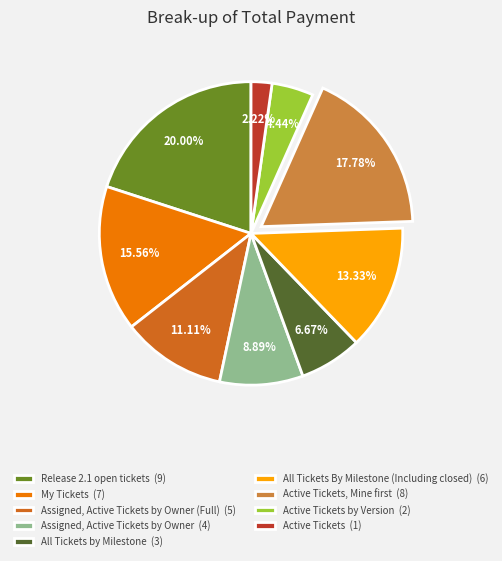

To the nearest percent, what is the average slice percentage?

11%